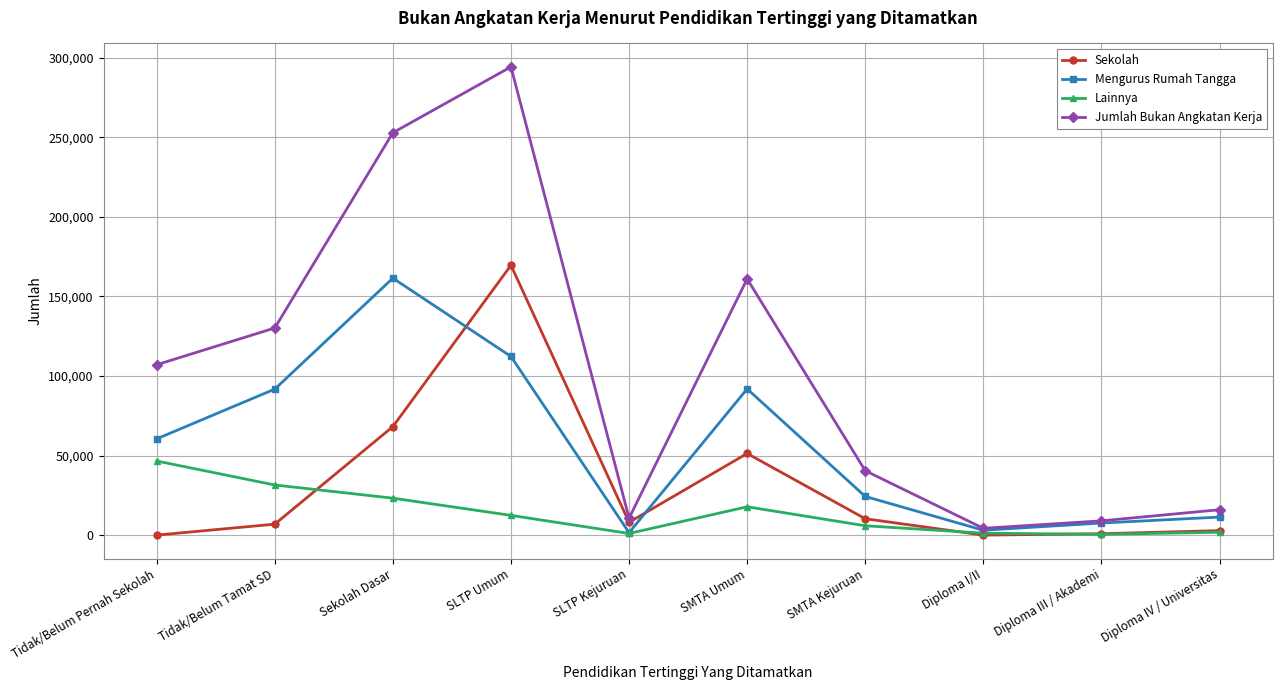

What is the value of the Jumlah Bukan Angkatan Kerja point at the 2nd from the left?

130195